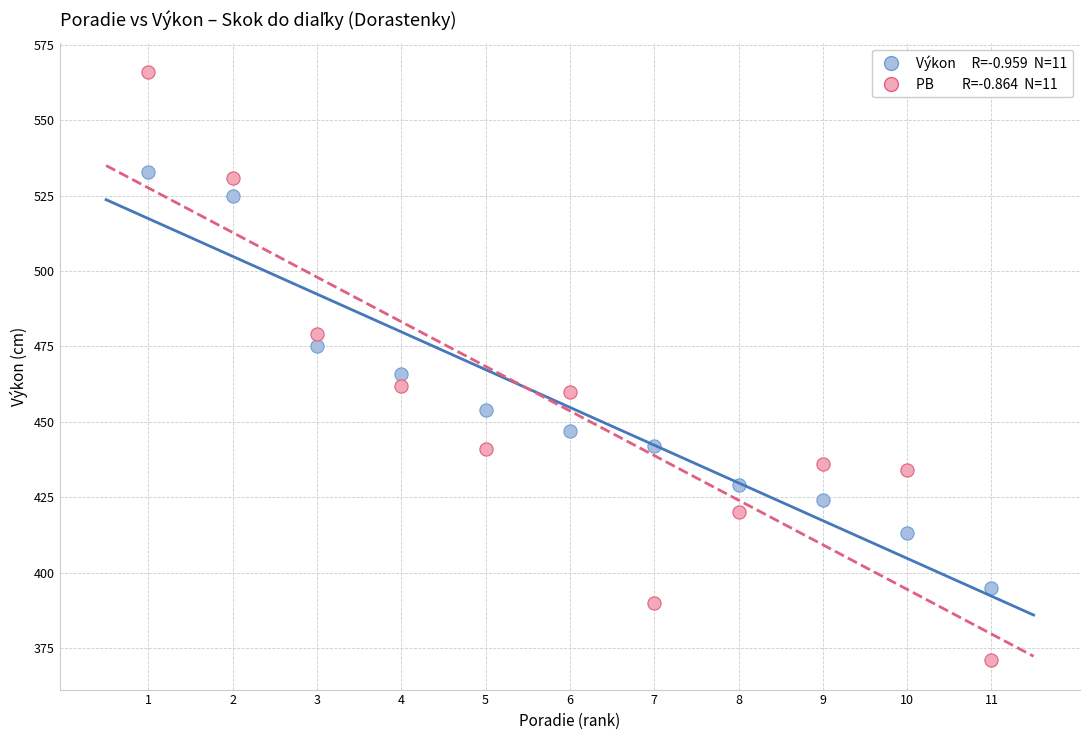

Across all data points, what is the range of X values (max minus min)?

10